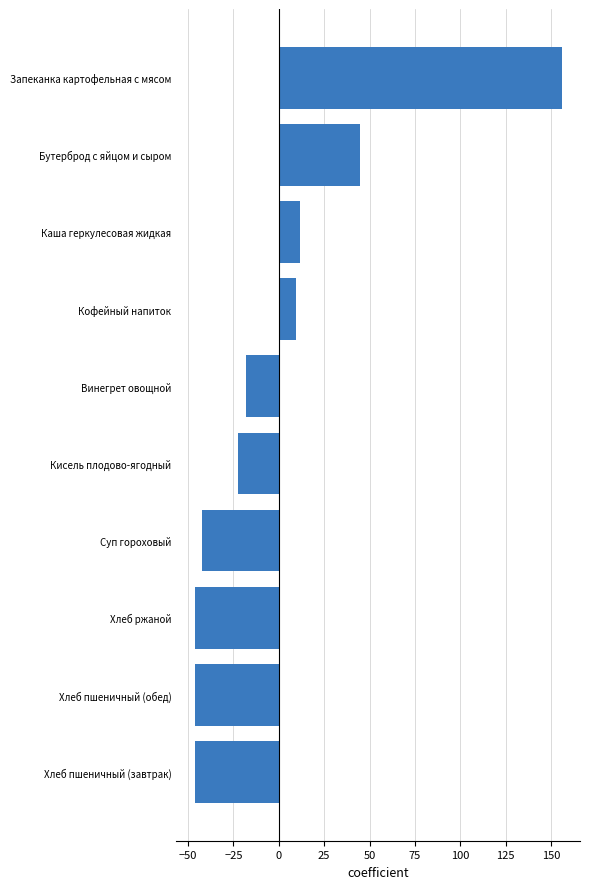

What value does the data have at Хлеб ржаной?

-46.4